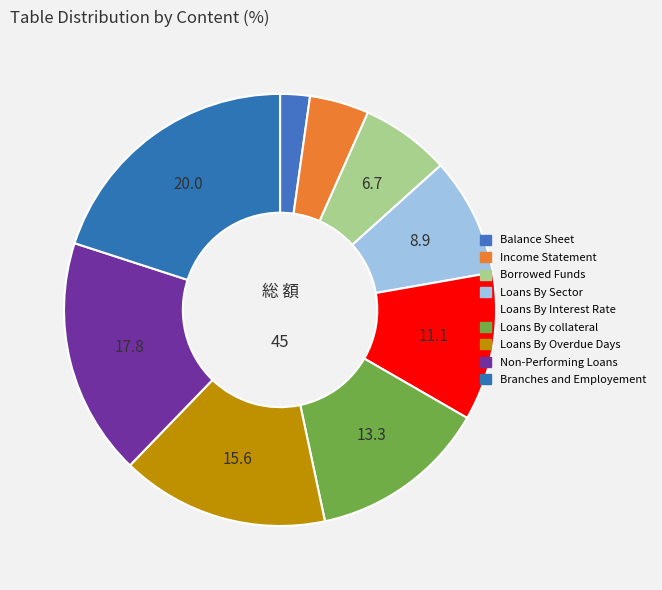

Count the number of slices in the pie.

9